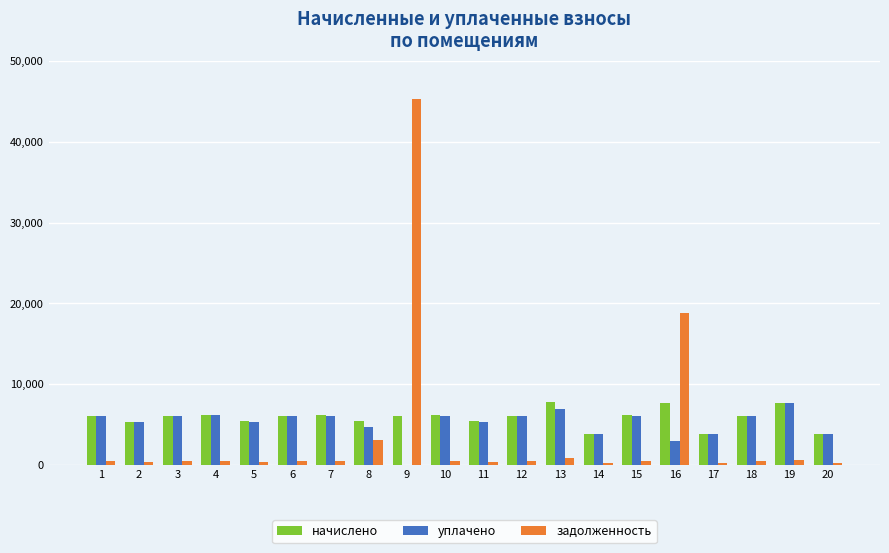

What are all the series names shown in the legend?

начислено, уплачено, задолженность